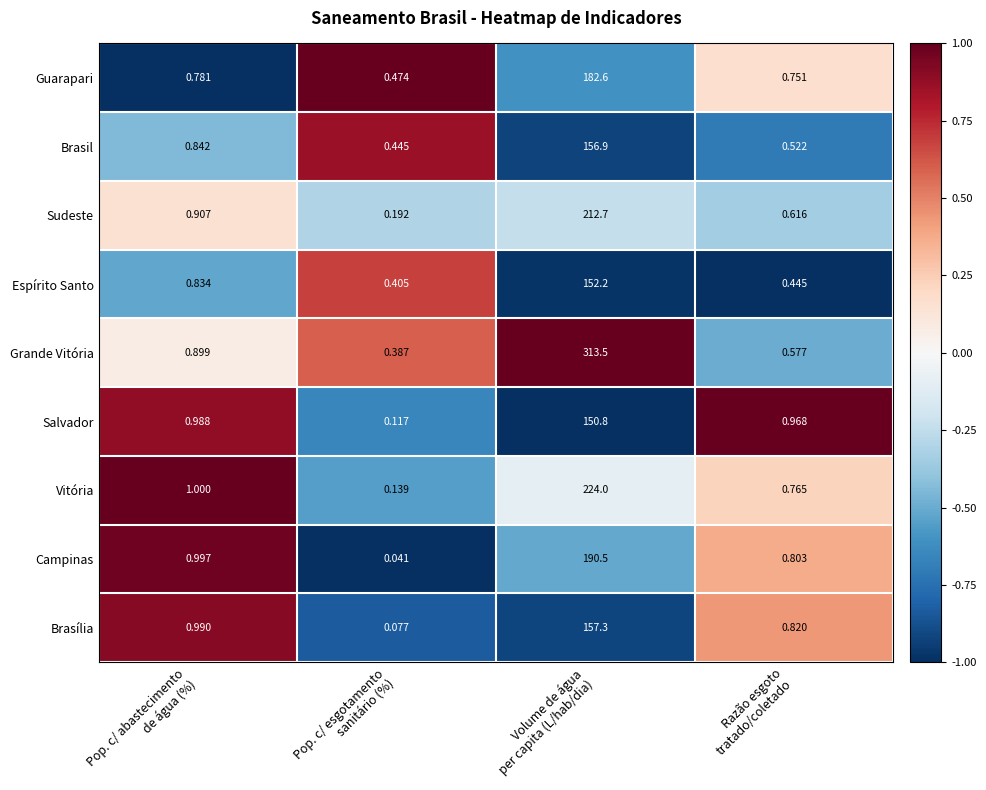

How many distinct data groups are displayed?

9